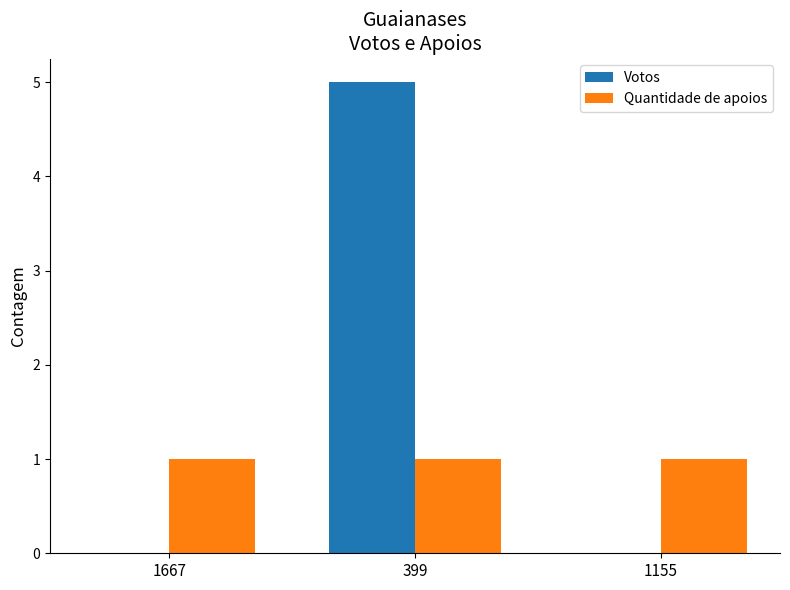

Read the Votos value at 399.

5